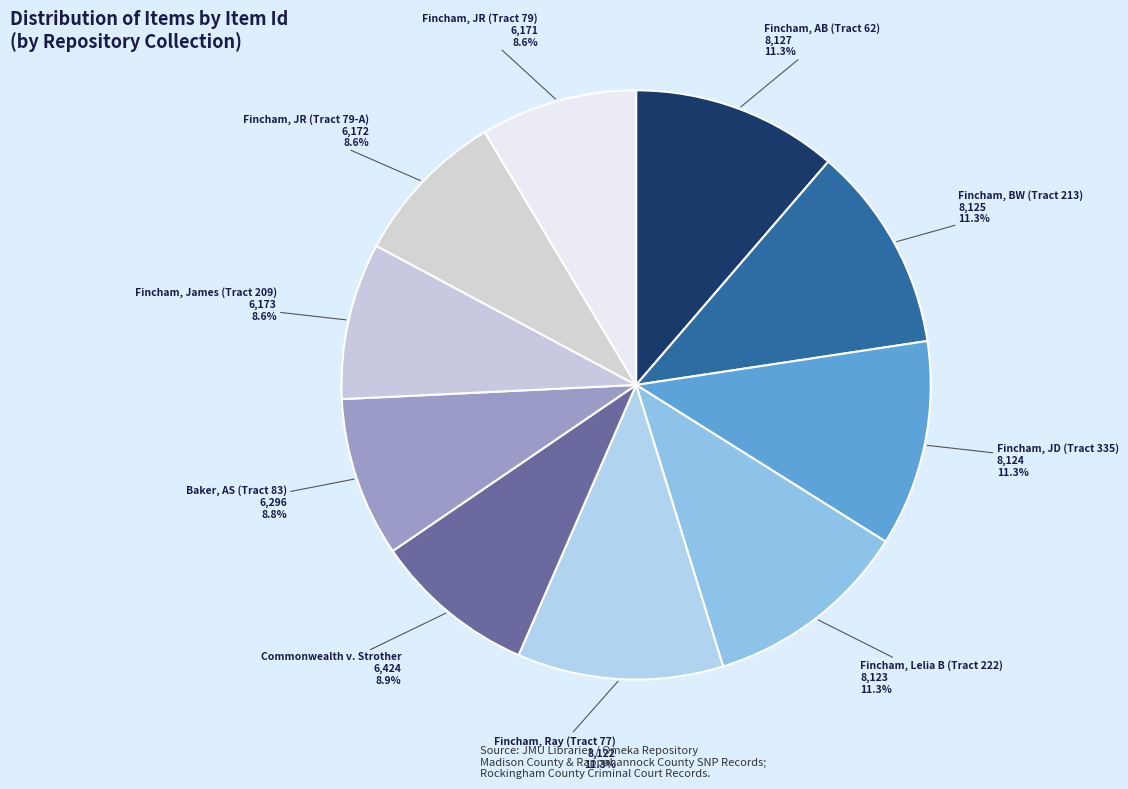

Do Fincham, JR (Tract 79) and Fincham, JD (Tract 335) together represent more than half of the pie?

No